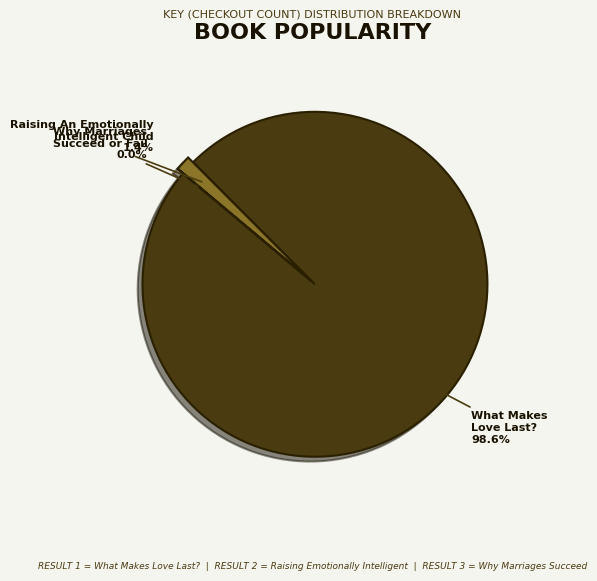

Count the number of slices in the pie.

3